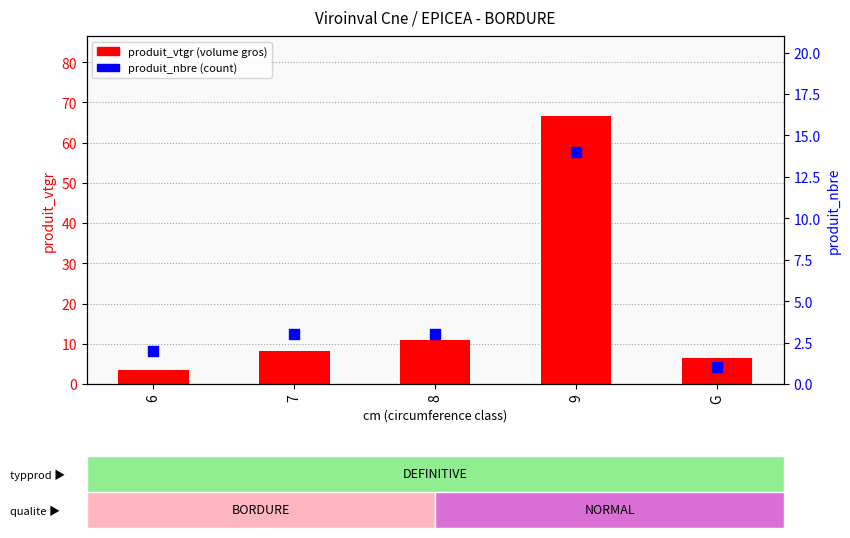

Which series contains the highest Y value?

produit_vtgr